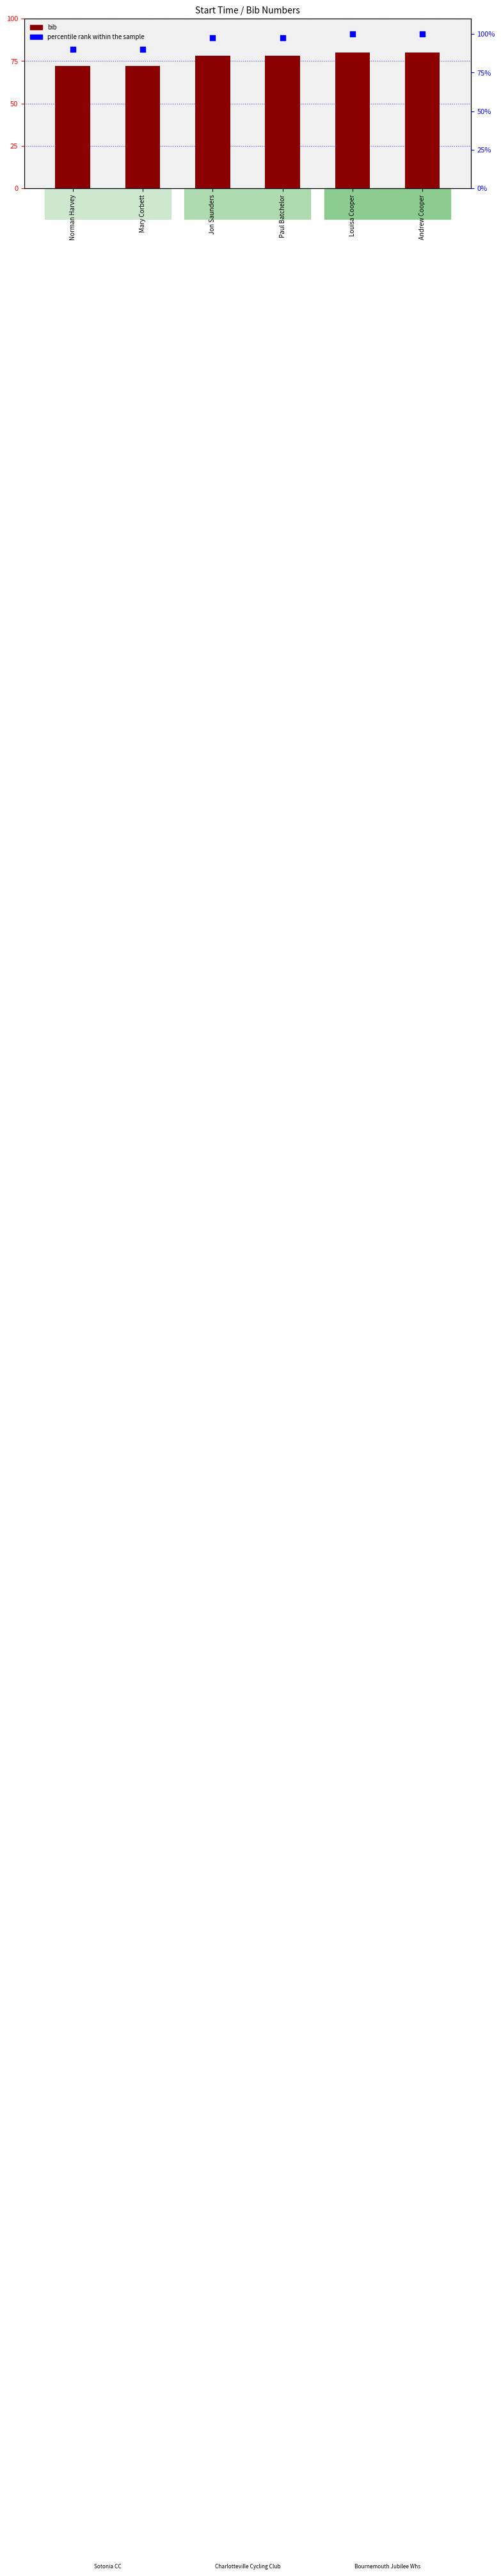

Which series has the largest total across all categories?

percentile rank within the sample